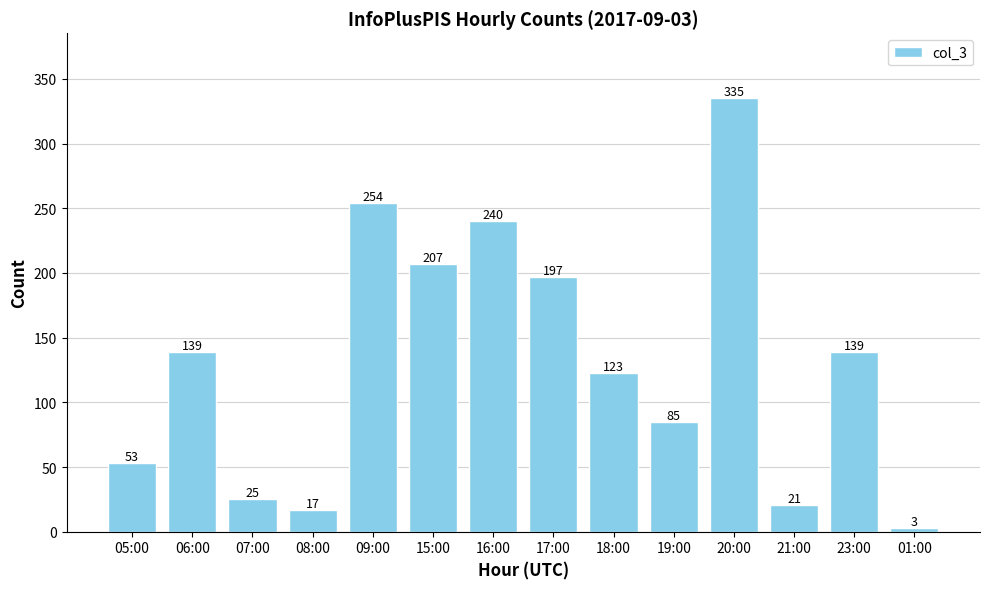

Reading left to right, transcribe all the data shown in this chart.

05:00=53	06:00=139	07:00=25	08:00=17	09:00=254	15:00=207	16:00=240	17:00=197	18:00=123	19:00=85	20:00=335	21:00=21	23:00=139	01:00=3